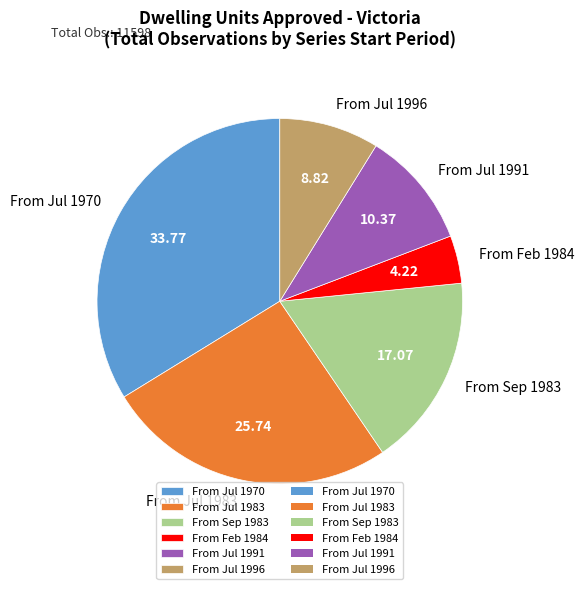

Which slice is the smallest?

From Feb 1984